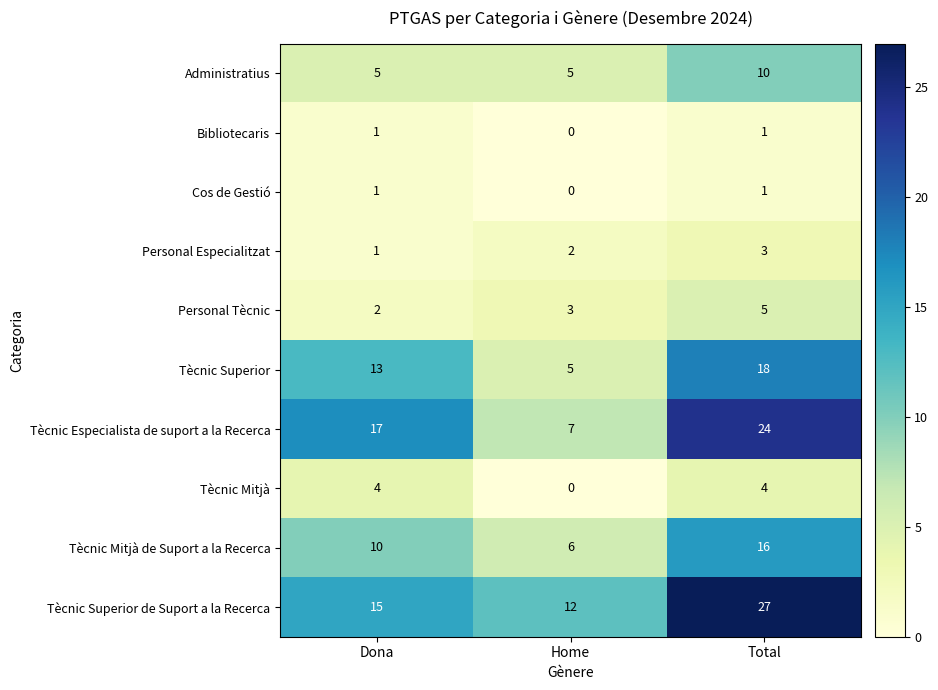

At how many categories does at least one series exceed 4?

3